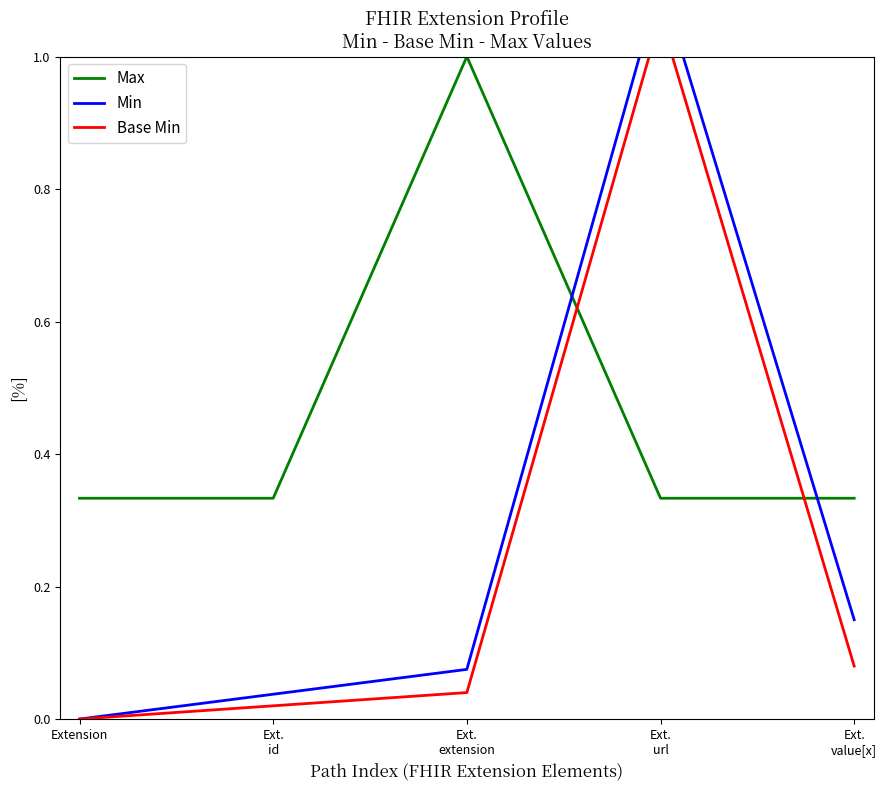

Reading left to right, what are all the values shown in this chart?

Max: Extension=0.3	Ext.
id=0.3	Ext.
extension=1.0	Ext.
url=0.3	Ext.
value[x]=0.3
Min: Extension=0.0	Ext.
id=0.0	Ext.
extension=0.1	Ext.
url=1.1	Ext.
value[x]=0.1
Base Min: Extension=0.0	Ext.
id=0.0	Ext.
extension=0.0	Ext.
url=1.1	Ext.
value[x]=0.1